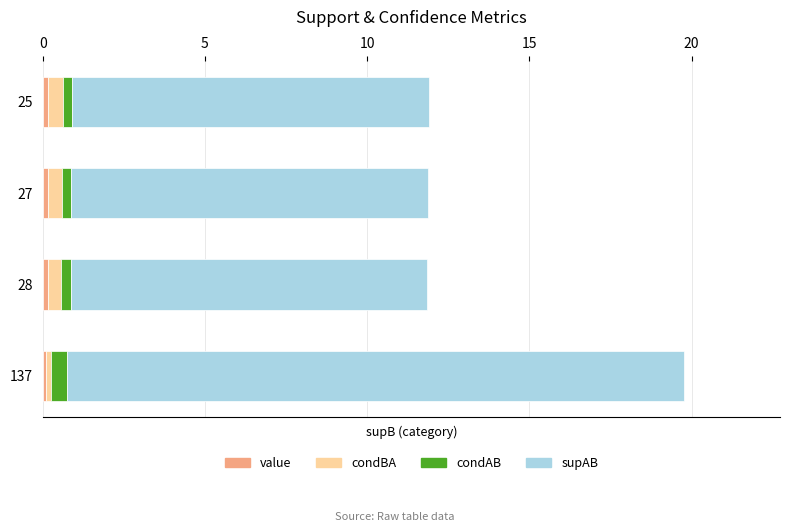

At which category is the sum across all series the highest?

137